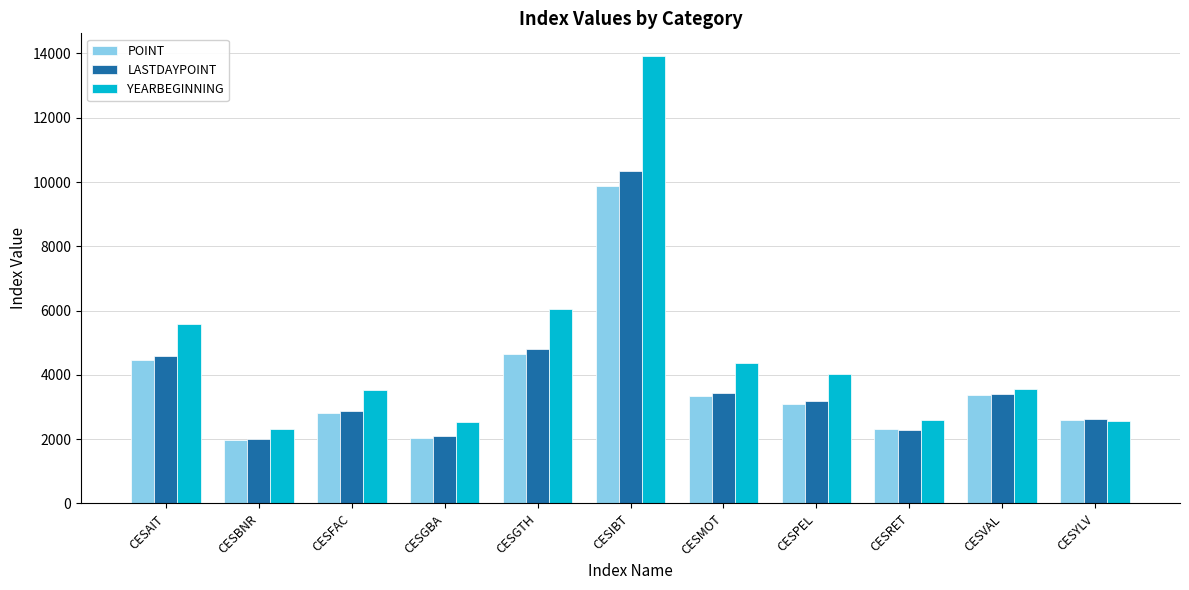

What is the value of the LASTDAYPOINT bar at the 4th from the left?

2107.0